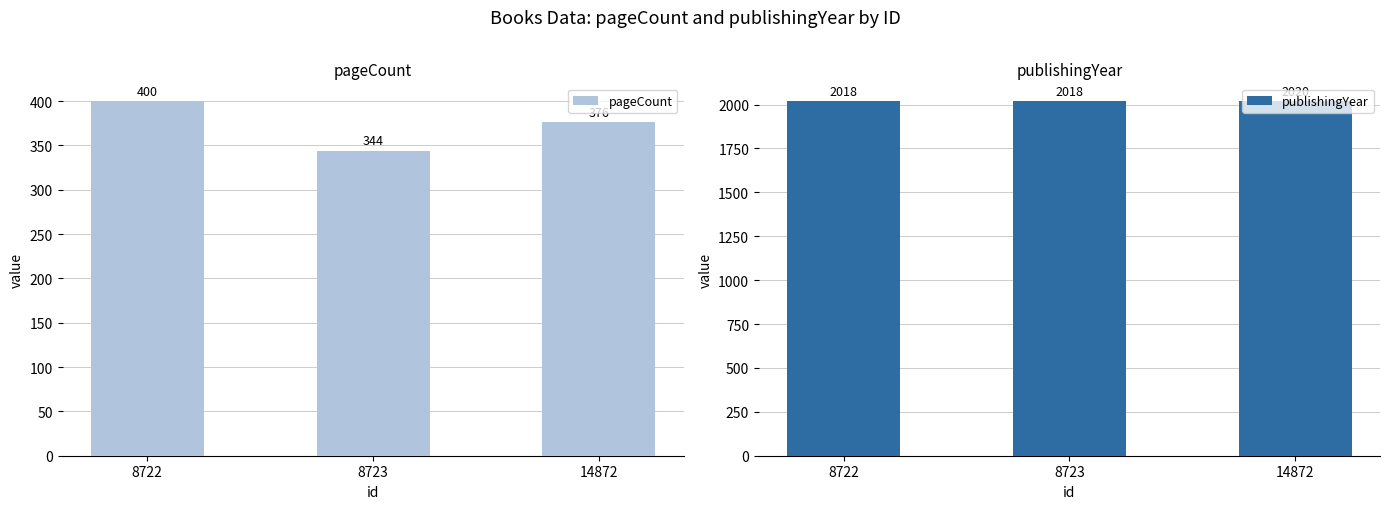

List the series in order of their overall mean, highest first.

publishingYear, pageCount